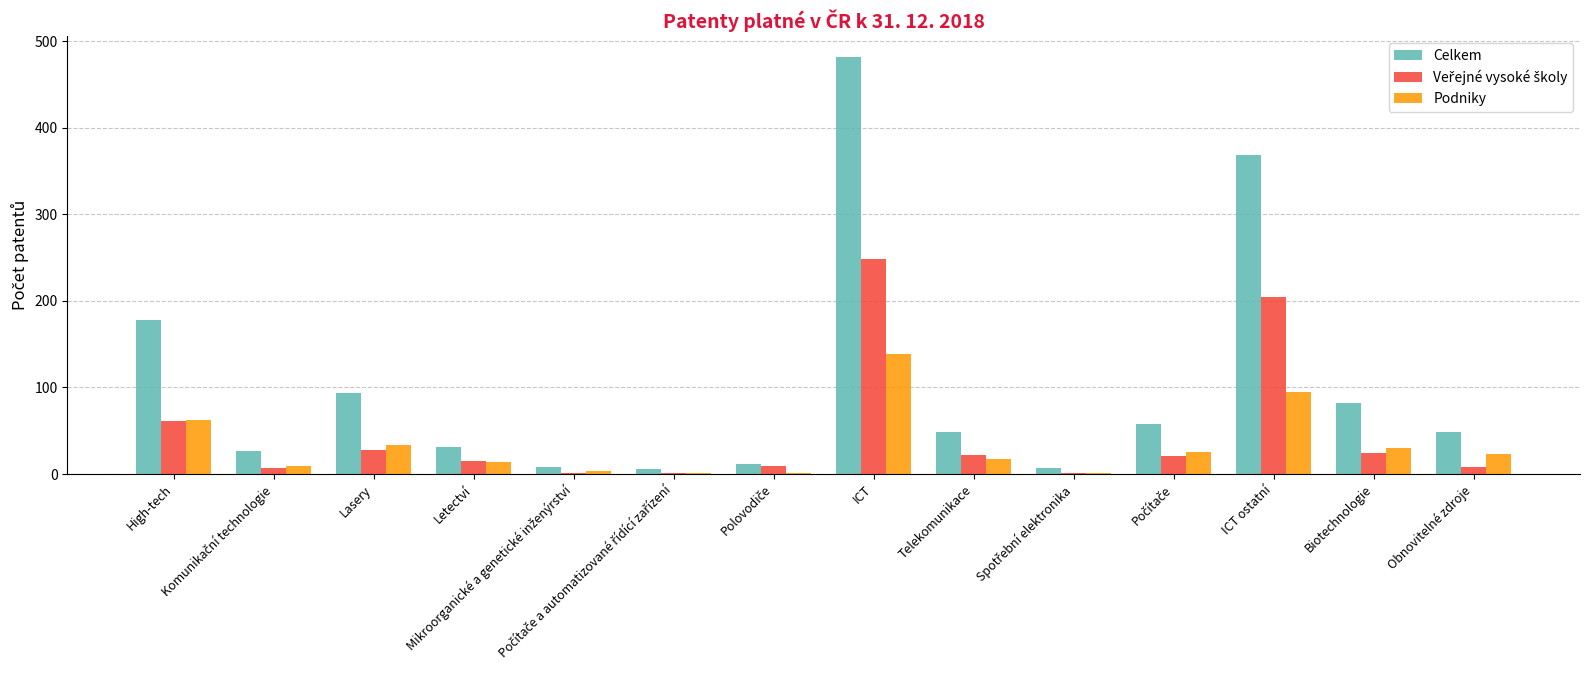

How many data points does each series have?

14